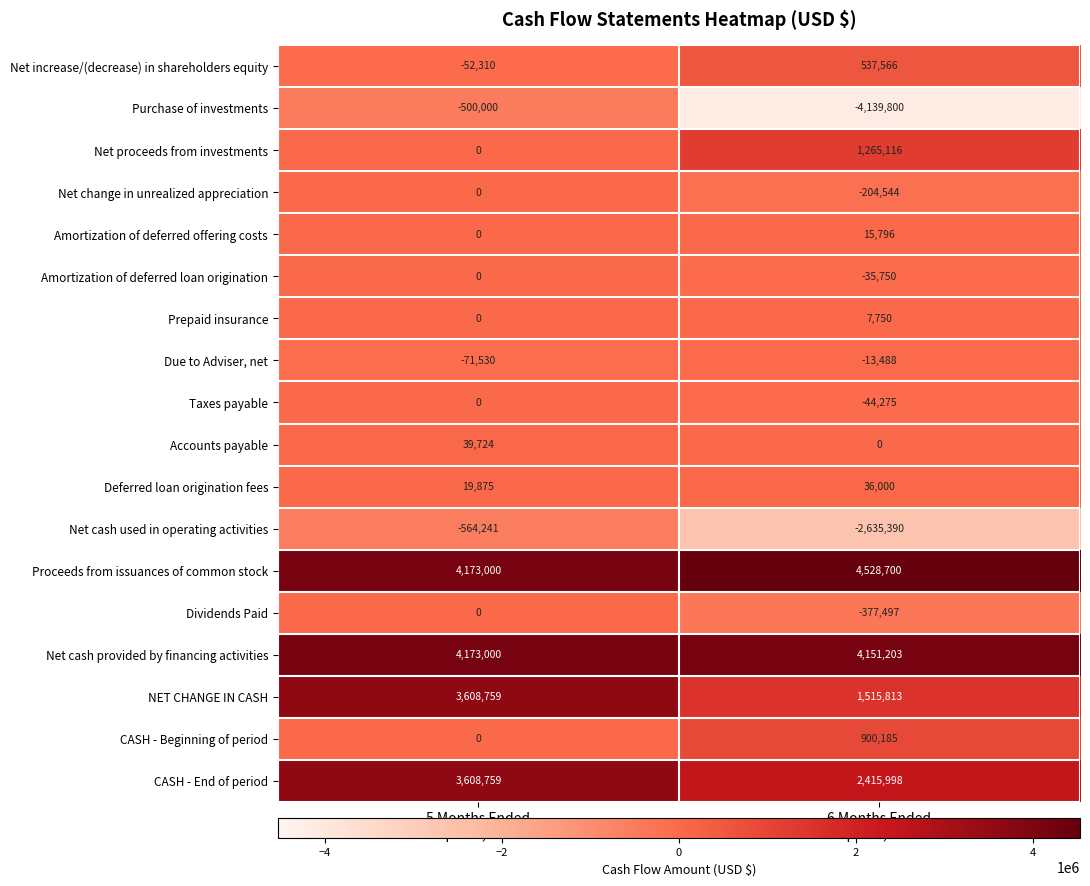

What is the greatest value displayed?

4528700